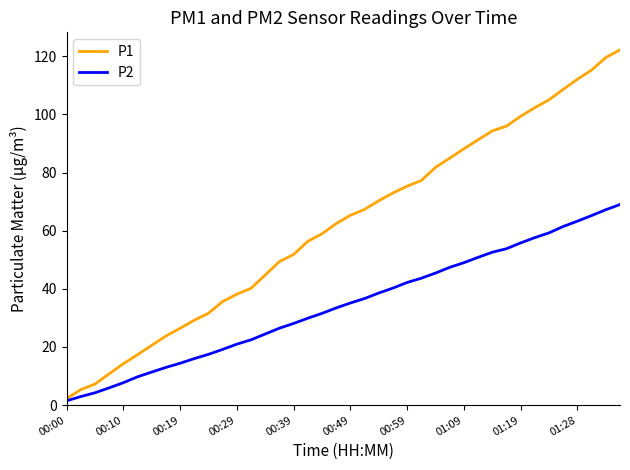

What is the average value of the P1 series?

61.9